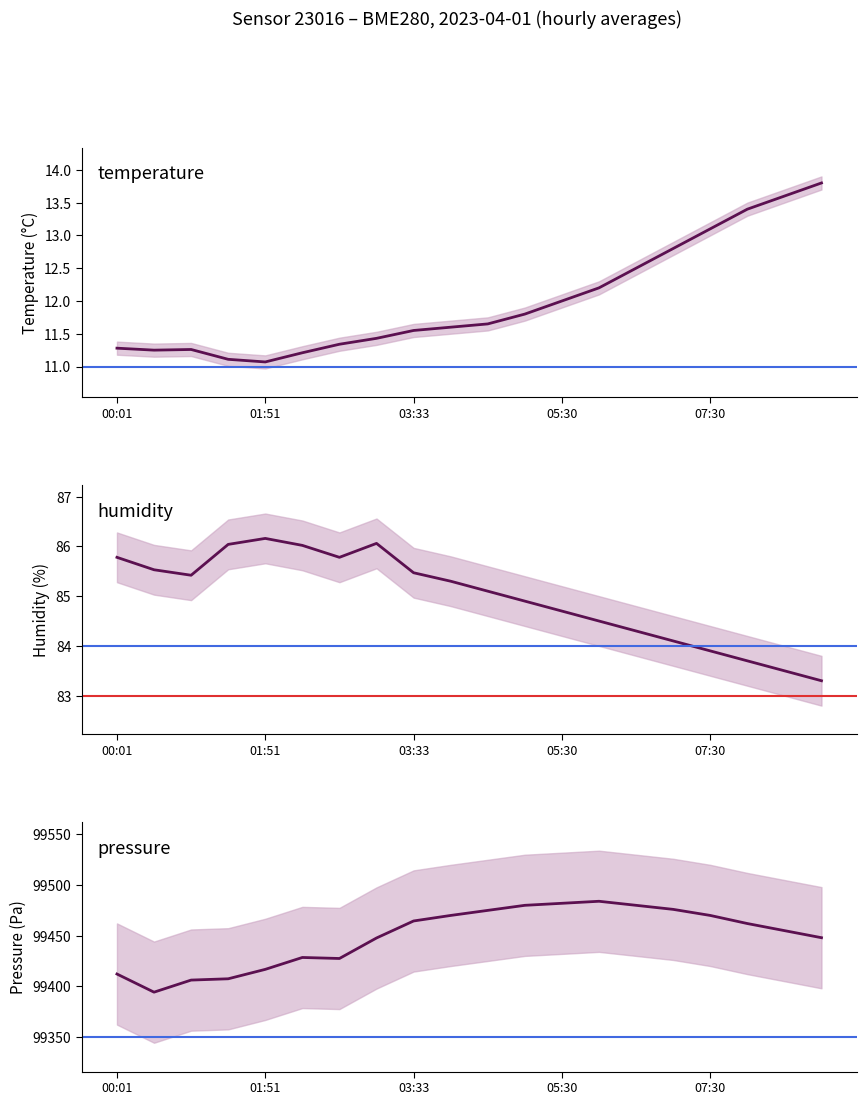

What is the difference between the second highest and second lowest values in the humidity series?

2.6